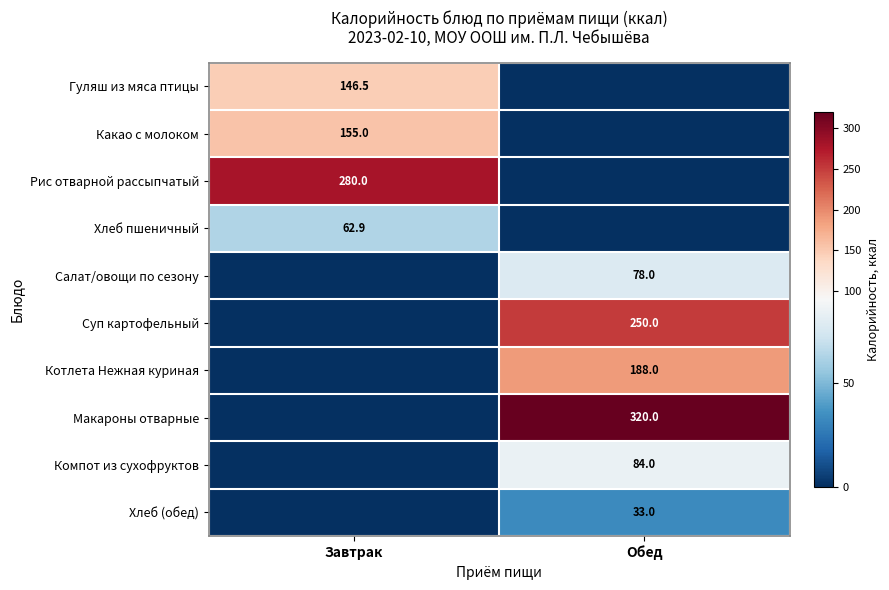

Count the number of data series in this chart.

10